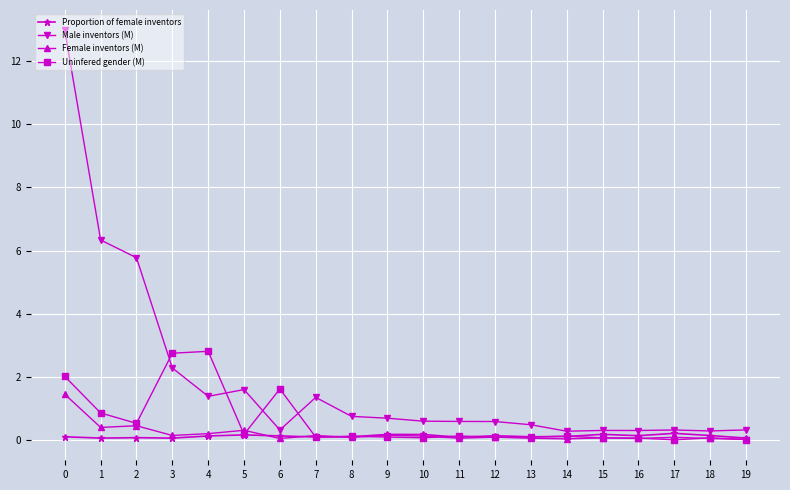

List the series in order of their peak value, lowest first.

Proportion of female inventors, Female inventors (M), Uninfered gender (M), Male inventors (M)